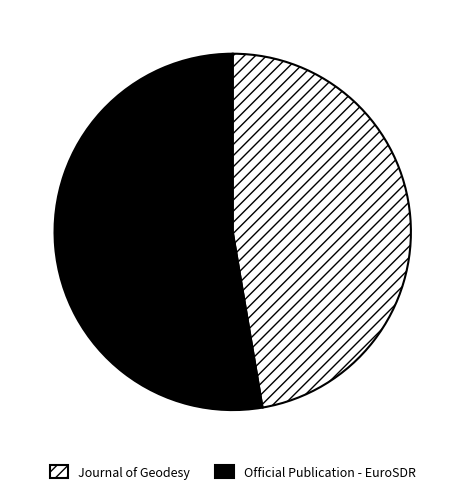

Which has a higher value, Journal of Geodesy or Official Publication - EuroSDR?

Official Publication - EuroSDR